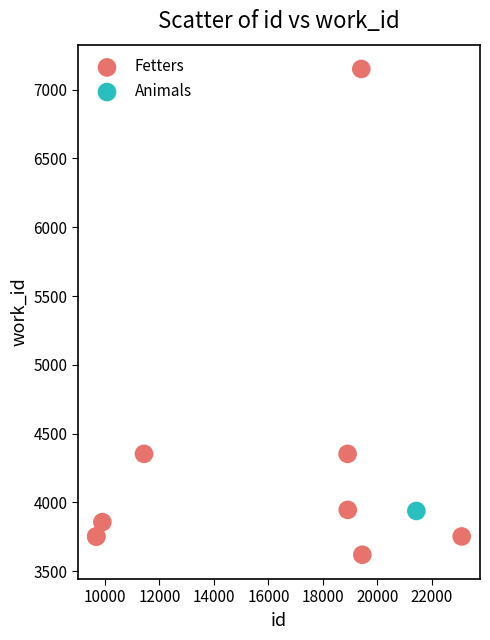

What are all the series names shown in the legend?

Fetters, Animals